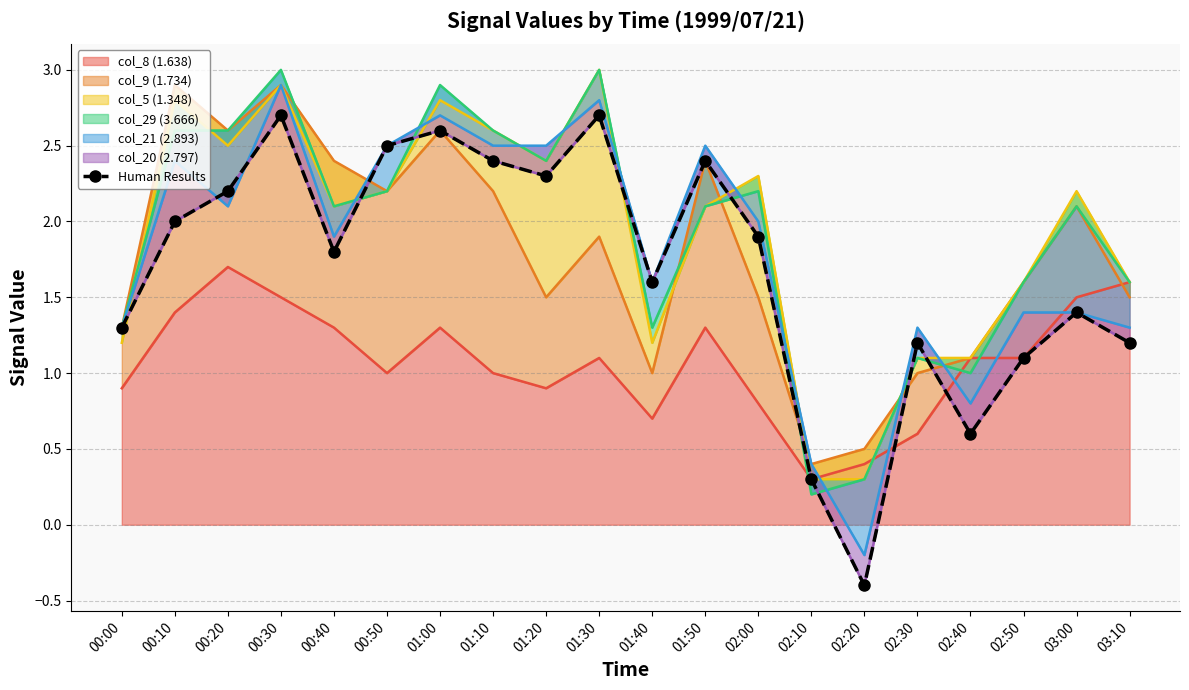

What is the sum of all values?

33.8